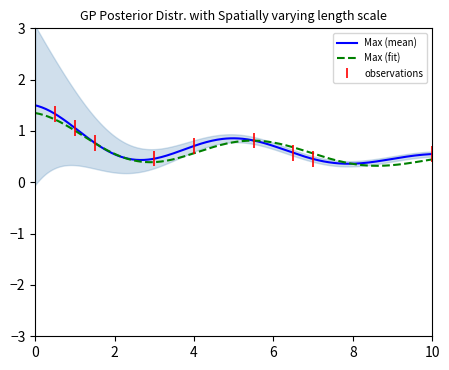

What is the sum of all values?

4